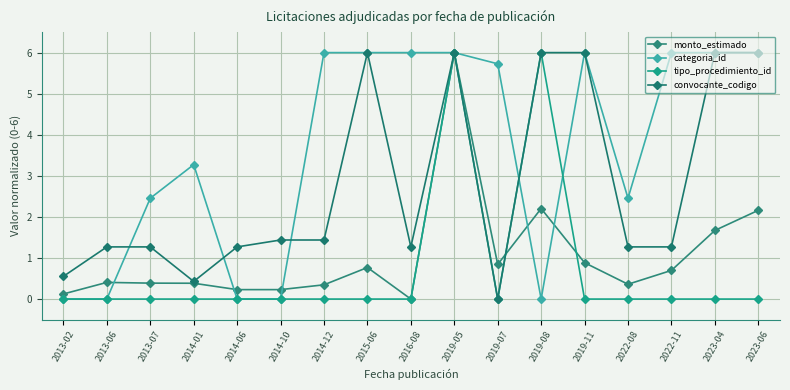

At which category does convocante_codigo reach its first local peak?

2015-06